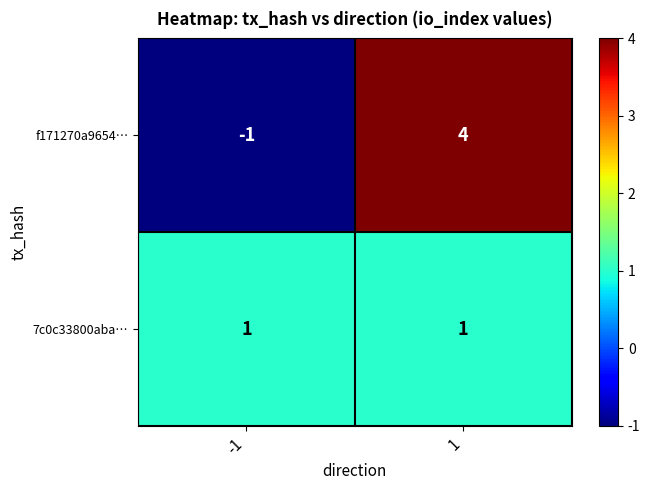

The 7c0c33800aba… series shows 1 at 1. True or false?

True